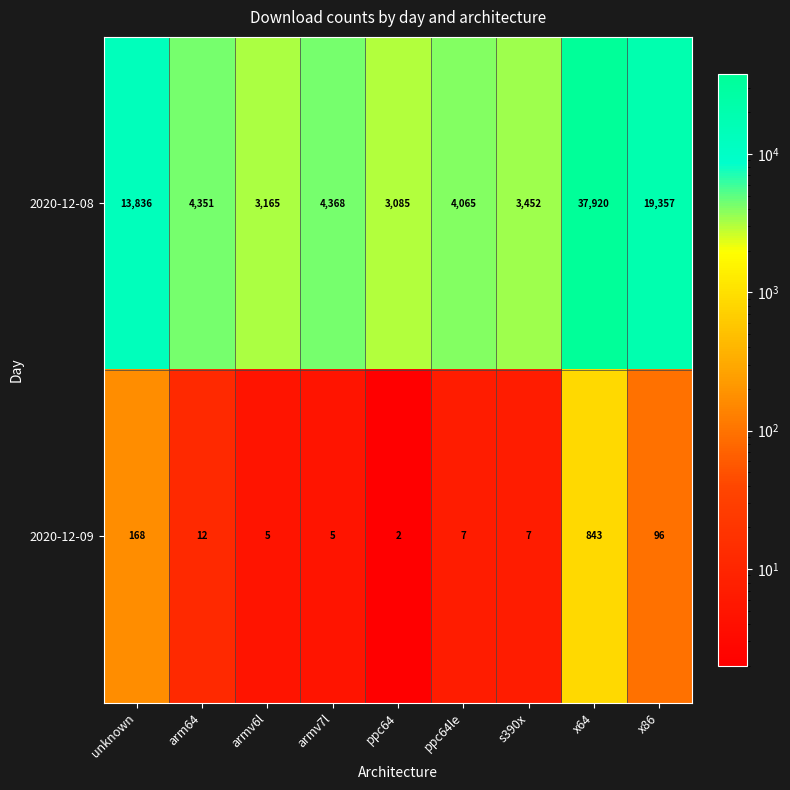

The value of 2020-12-08 at s390x is 3452. True or false?

True